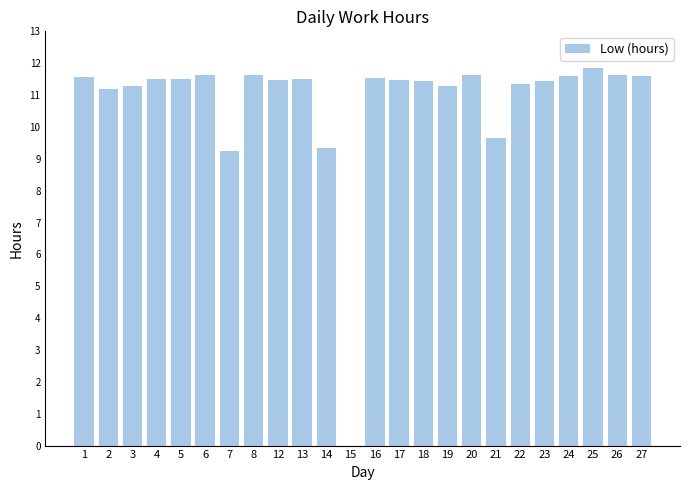

What is the greatest value displayed?

11.8